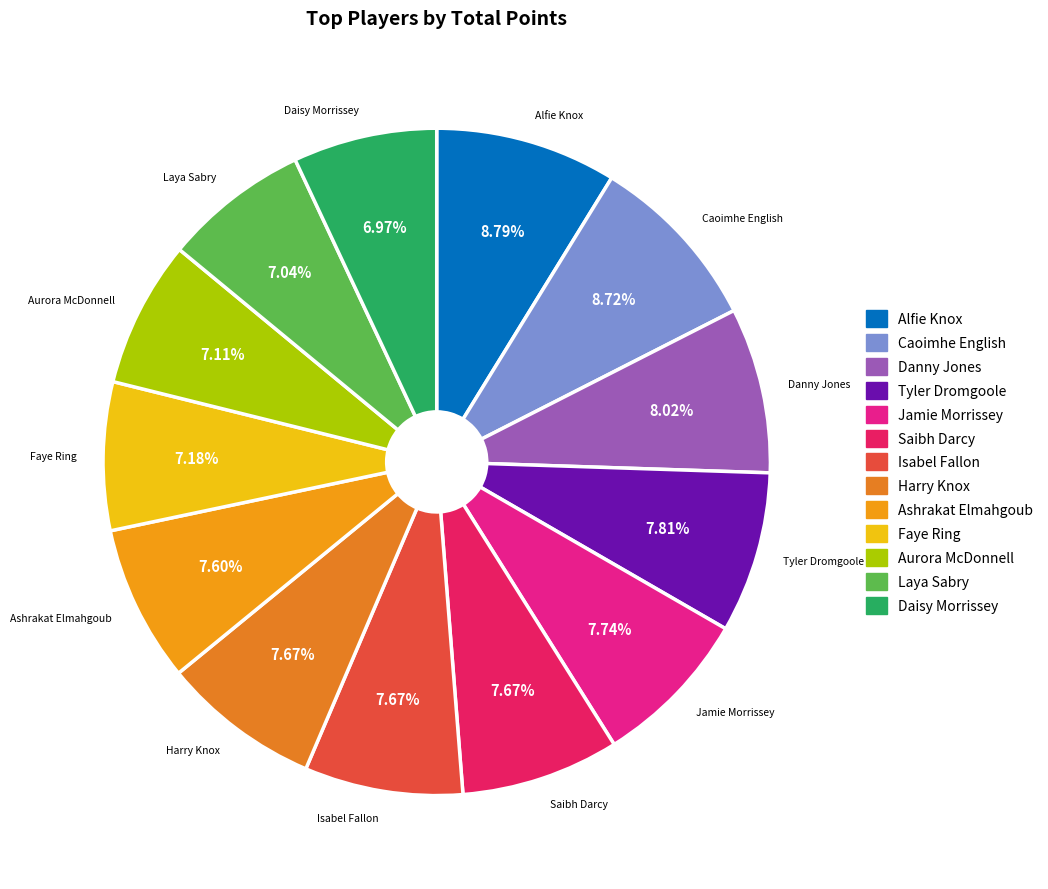

Does Aurora McDonnell account for over 50% of the chart?

No